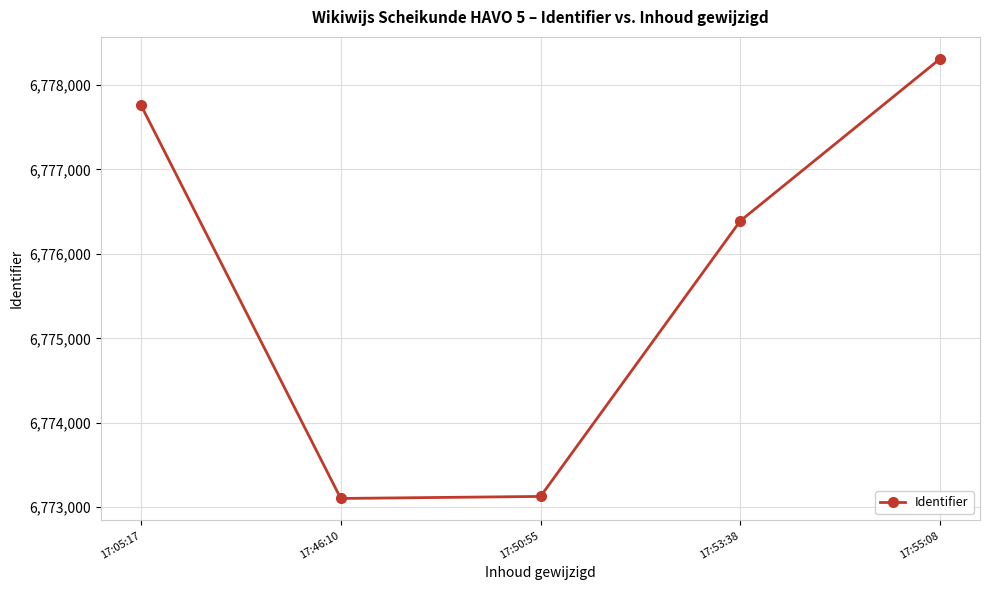

True or false: the data shows 6773128 at 17:50:55.

True